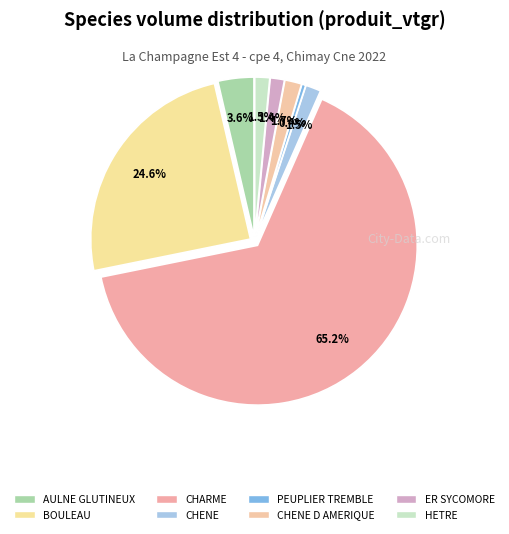

Which category has the smallest portion of the pie?

PEUPLIER TREMBLE